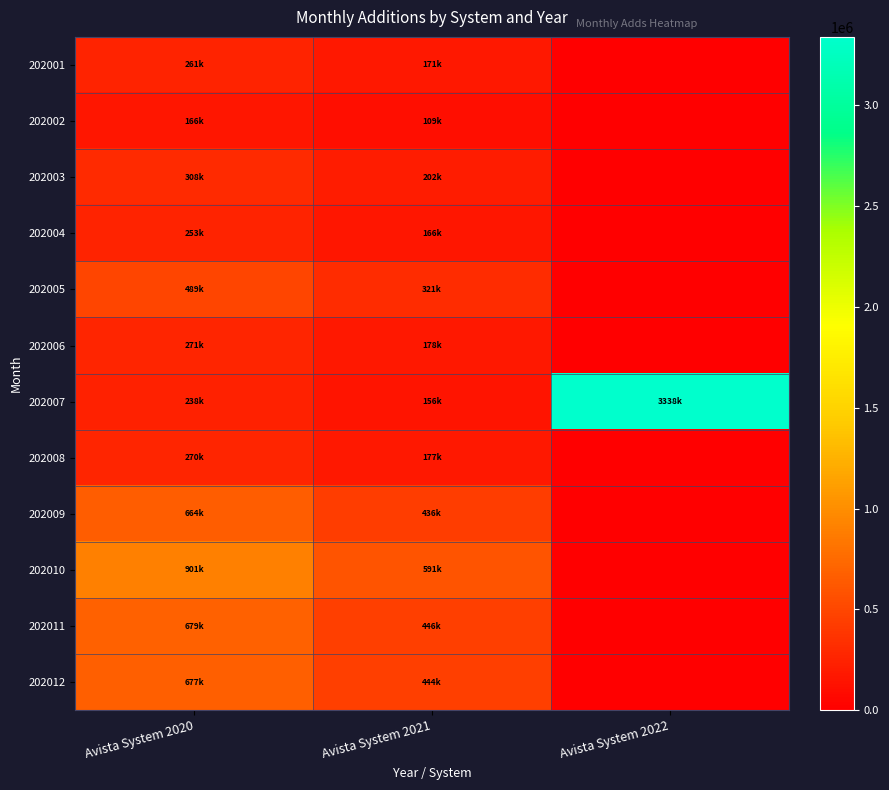

At which category is the sum across all series the highest?

Avista System 2020